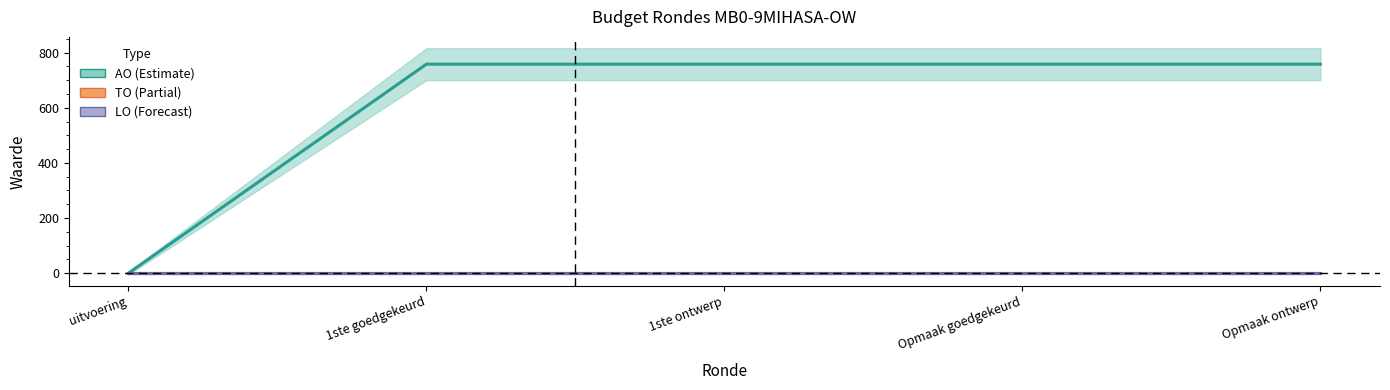

Reading left to right, transcribe all the data shown in this chart.

AO: 0	758	758	758	758
TO: 0	0	0	0	0
LO: 0	0	0	0	0